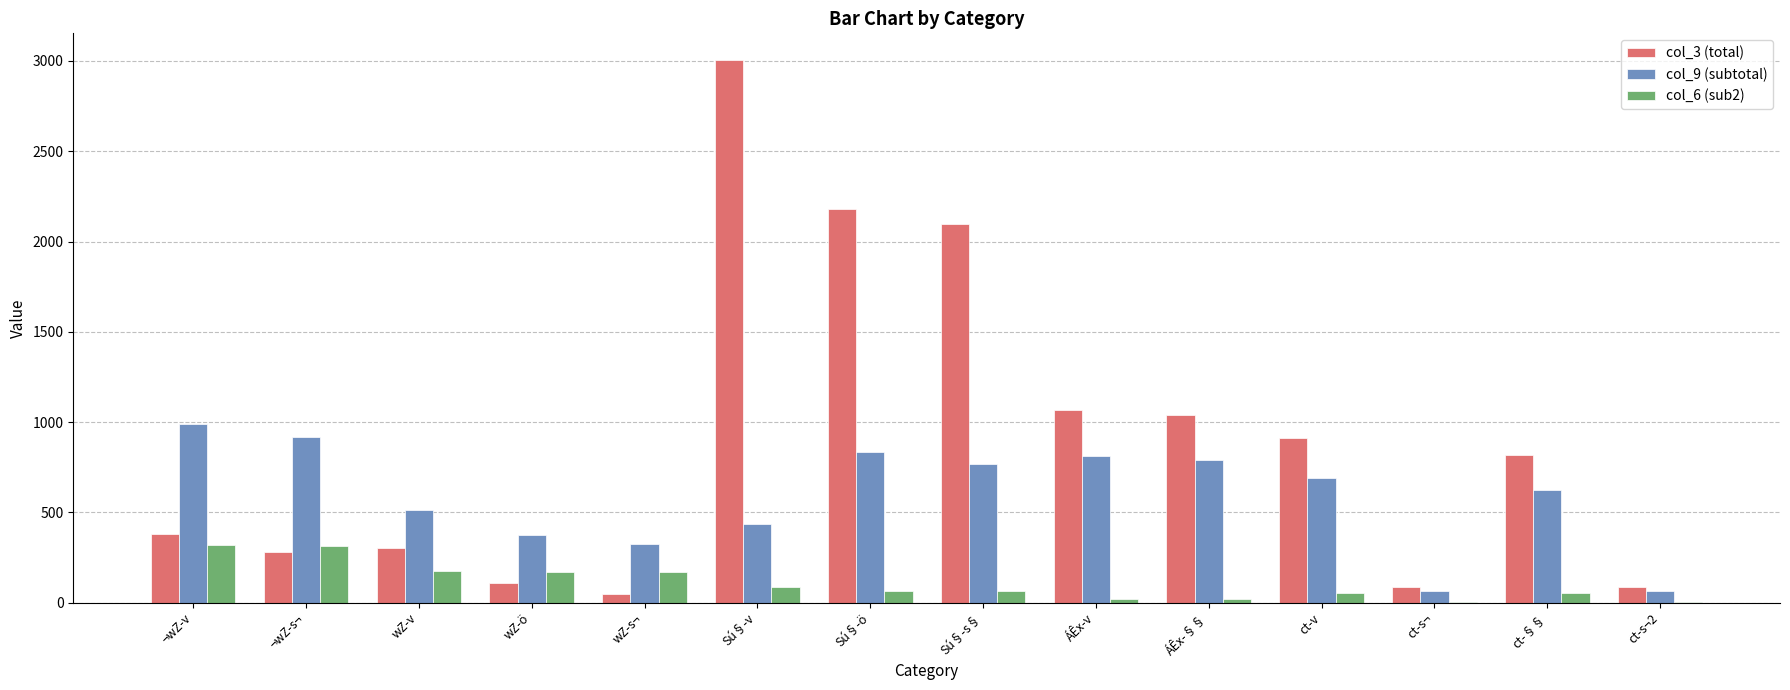

What is the difference between the col_6 (sub2) values at ct-§§ and ct-s¬?

54